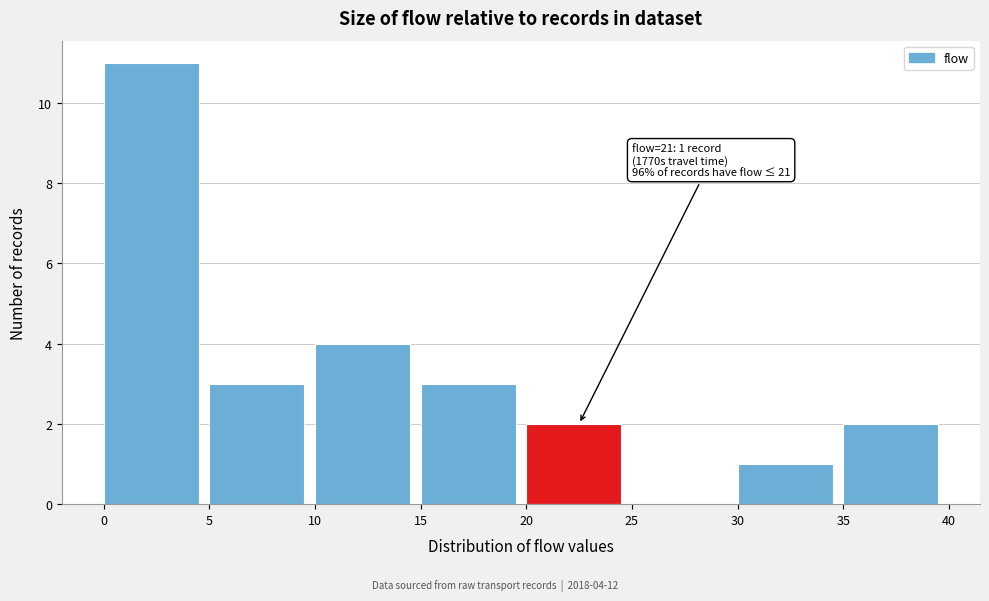

Over which range of the x-axis is the bar tallest?

0 to 5